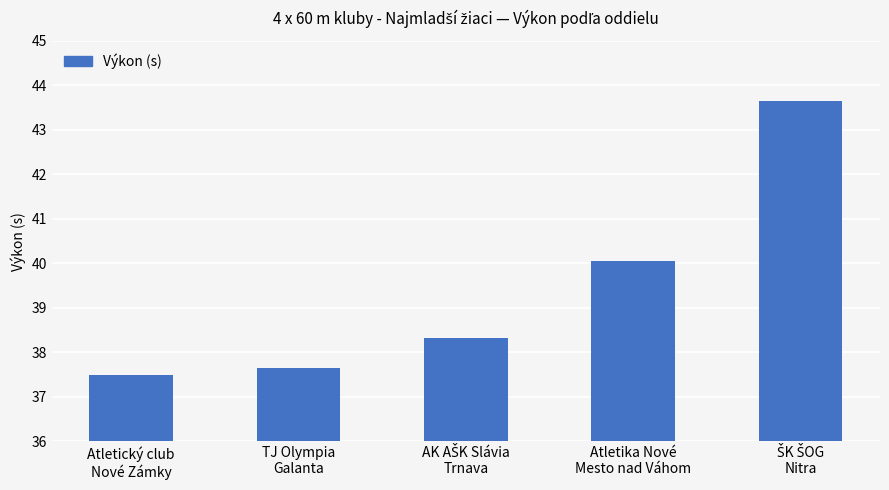

What is the smallest value displayed?

37.5